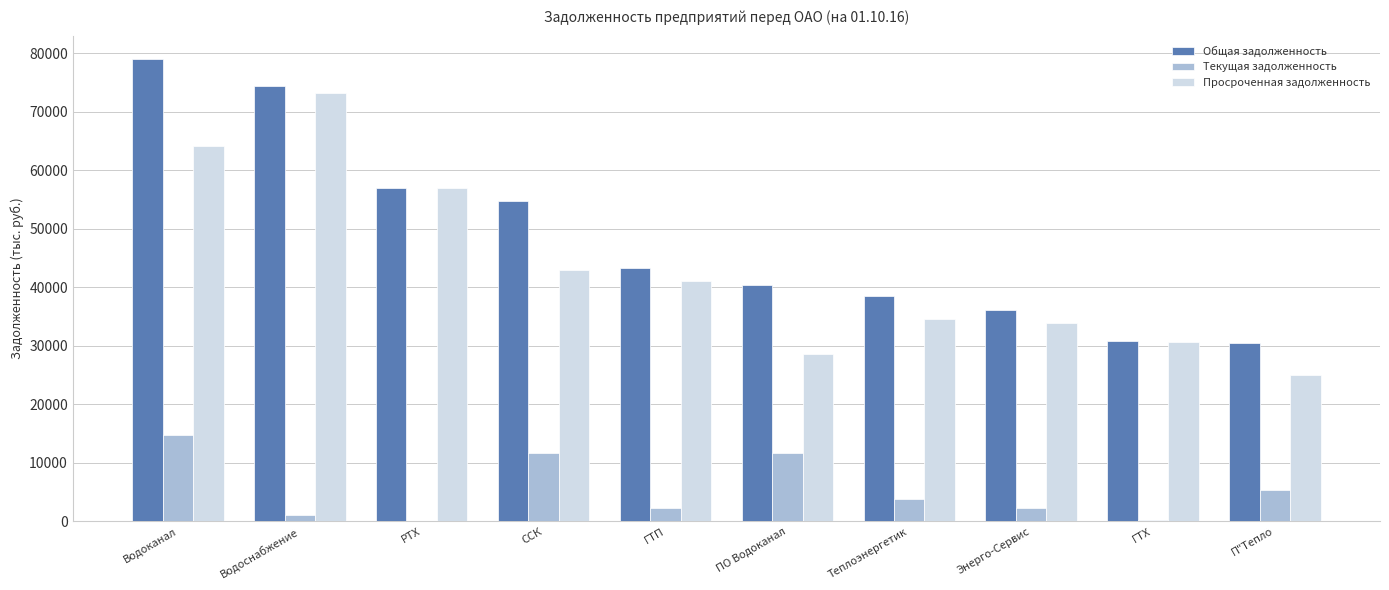

What is the sum of all Текущая задолженность values?

53446.8